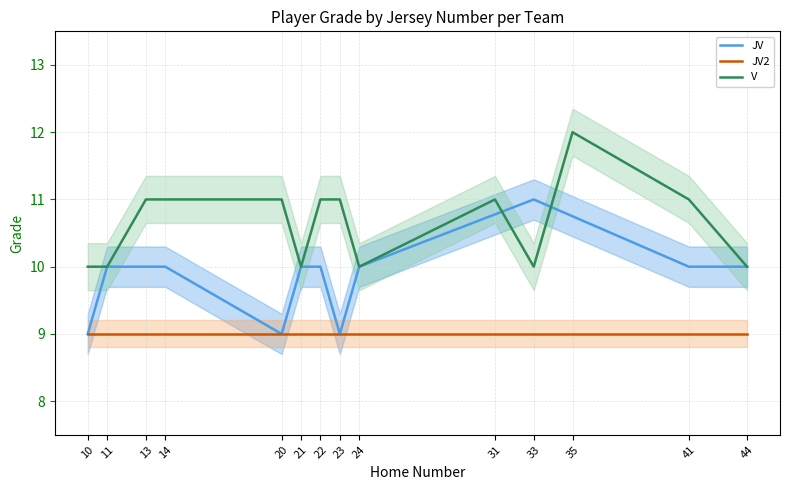

Reading left to right, list all the values displayed in this chart.

JV: 10=9.0	11=10.0	13=10.0	14=10.0	20=9.0	21=10.0	22=10.0	23=9.0	24=10.0	31=10.8	33=11.0	35=10.8	41=10.0	44=10.0
JV2: 10=9.0	11=9.0	13=9.0	14=9.0	20=9.0	21=9.0	22=9.0	23=9.0	24=9.0	31=9.0	33=9.0	35=9.0	41=9.0	44=9.0
V: 10=10.0	11=10.0	13=11.0	14=11.0	20=11.0	21=10.0	22=11.0	23=11.0	24=10.0	31=11.0	33=10.0	35=12.0	41=11.0	44=10.0